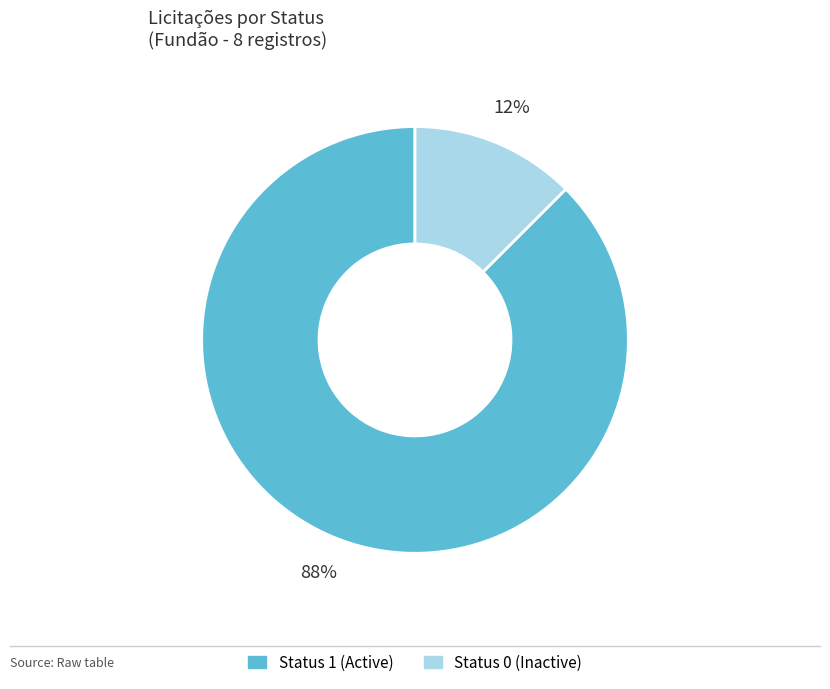

To the nearest percent, what is the average slice percentage?

50%